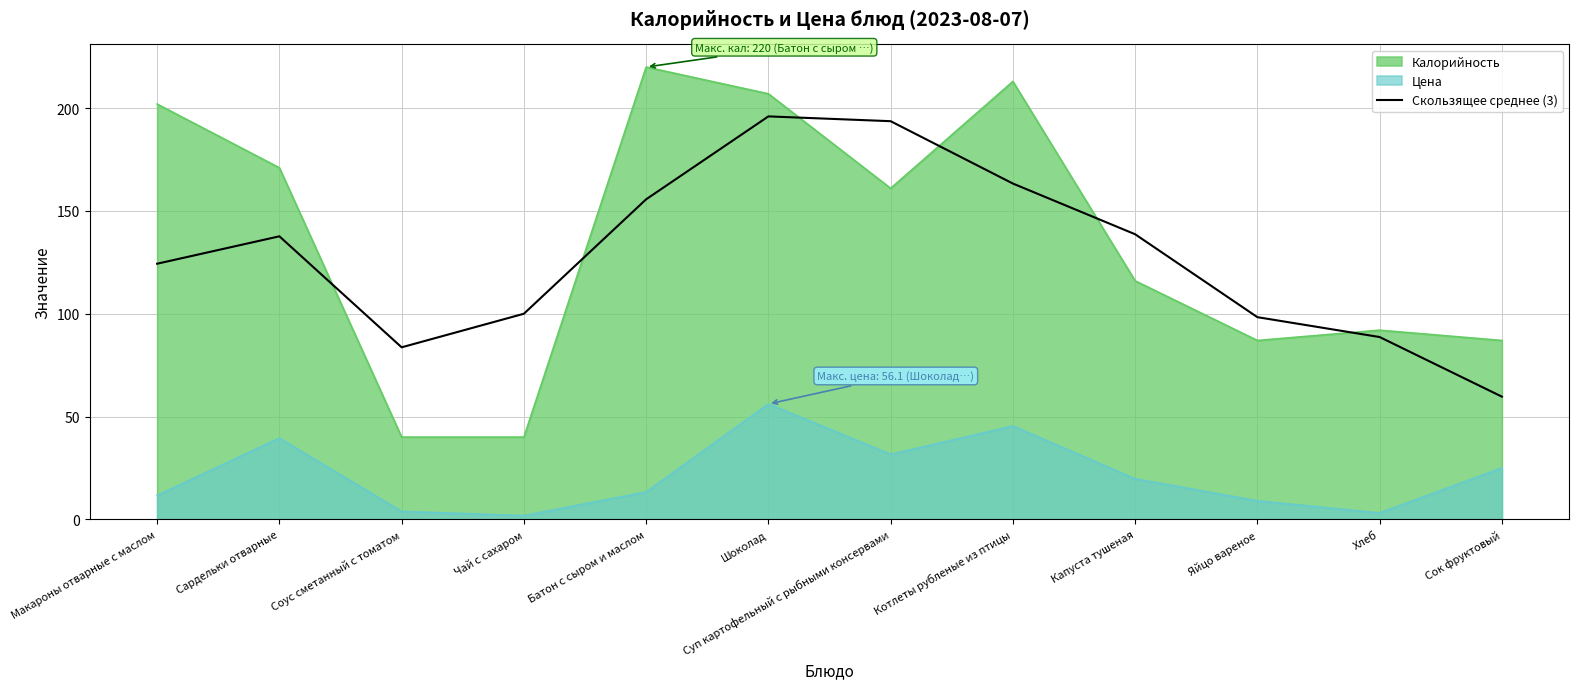

What is the label of the 5th point from the left?

Батон с сыром и маслом